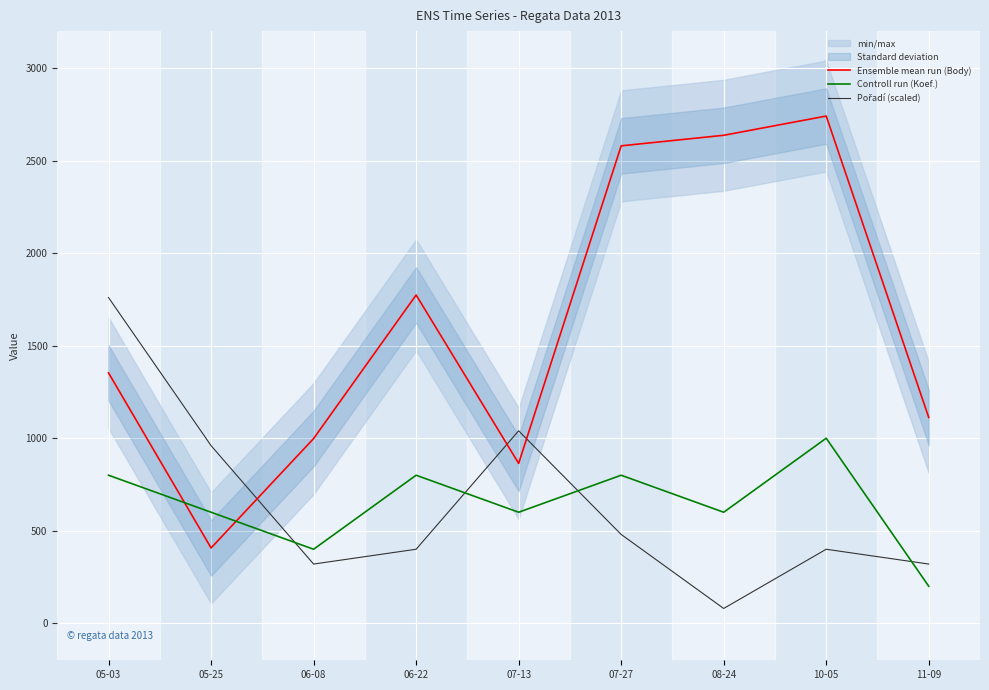

How many lines are shown in the chart?

3